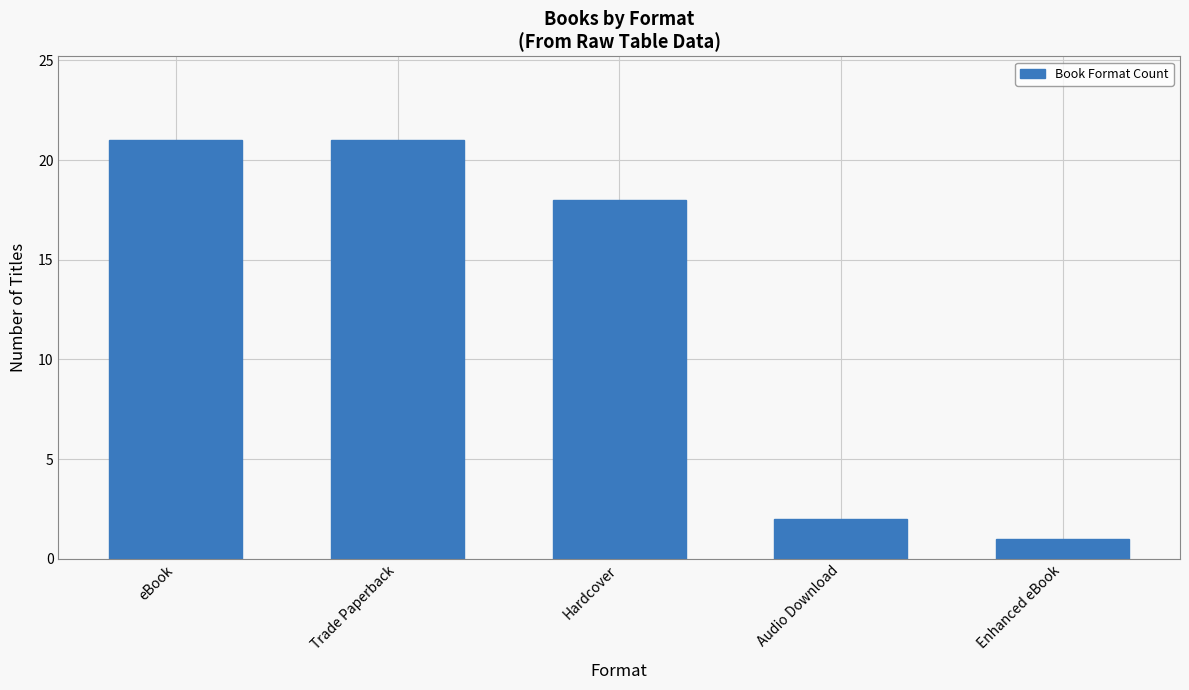

Reading left to right, extract all data points from this chart.

21	21	18	2	1